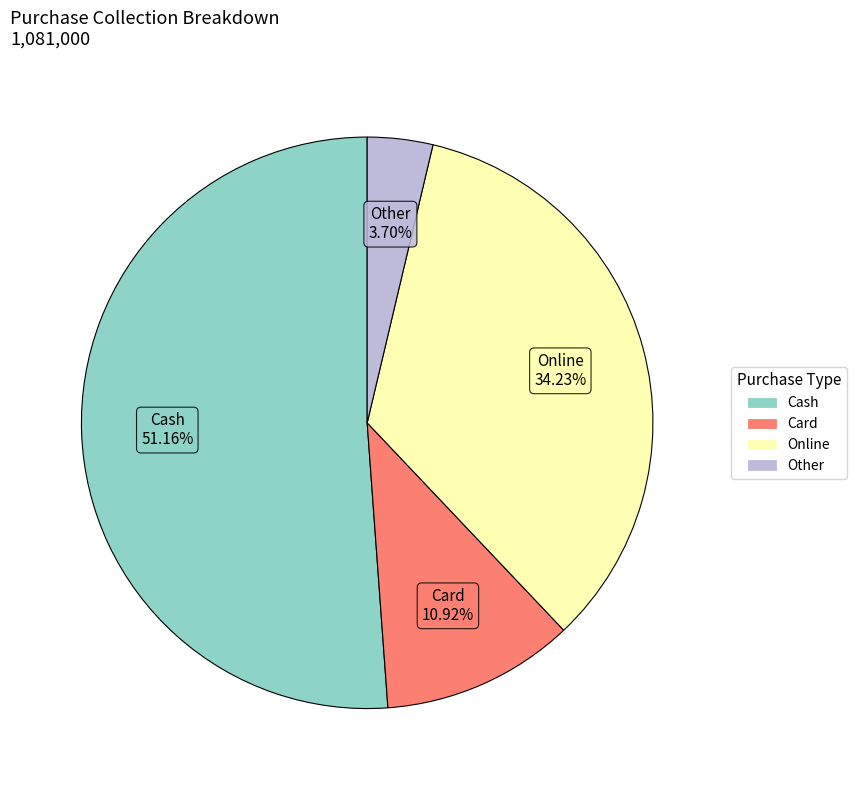

What is the smallest slice in the pie chart?

Other